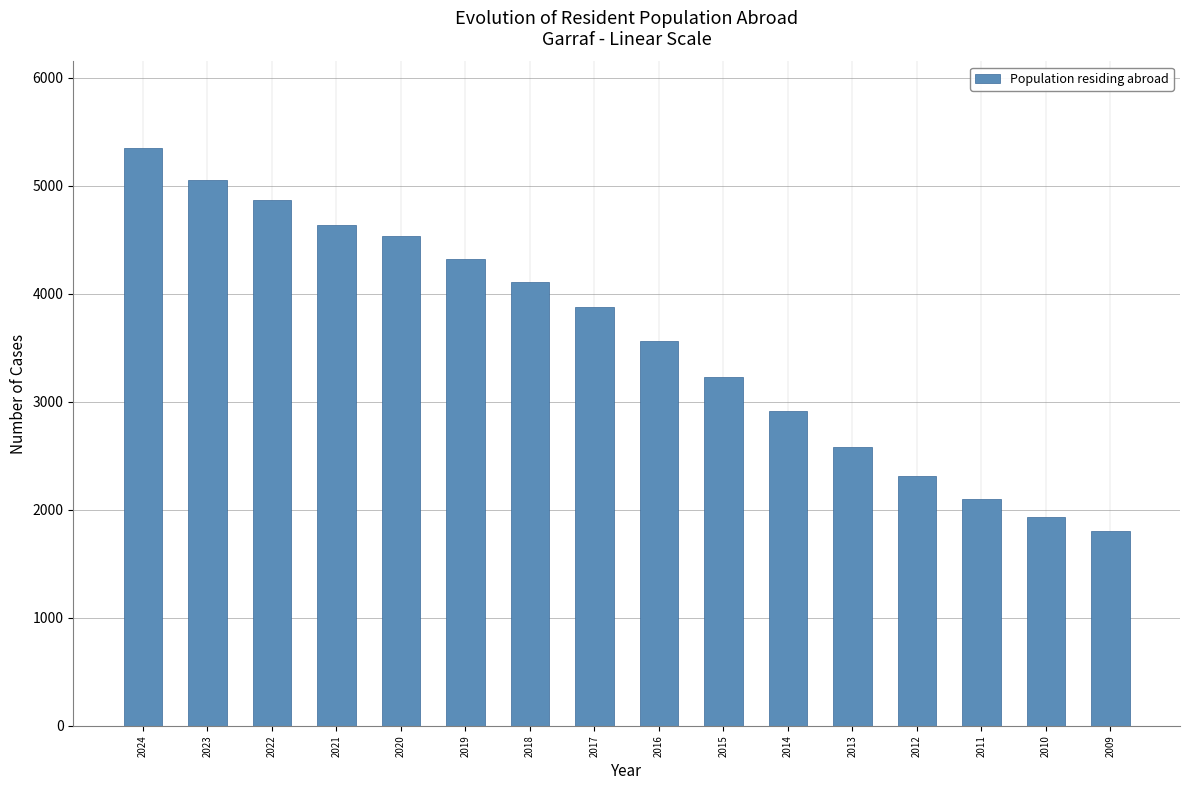

Reading left to right, list all the values displayed in this chart.

5348	5057	4871	4640	4538	4317	4110	3878	3565	3229	2910	2578	2316	2098	1934	1803